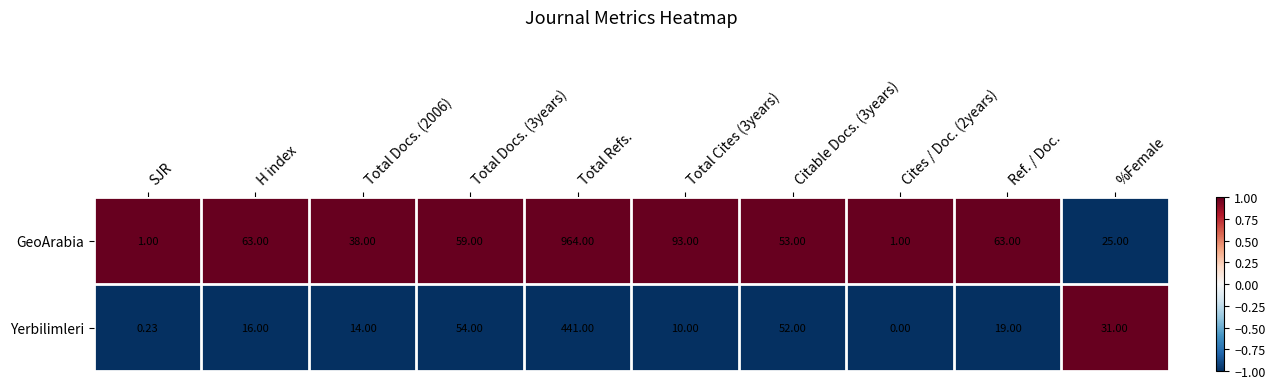

At which category is the sum across all series the highest?

Total Refs.